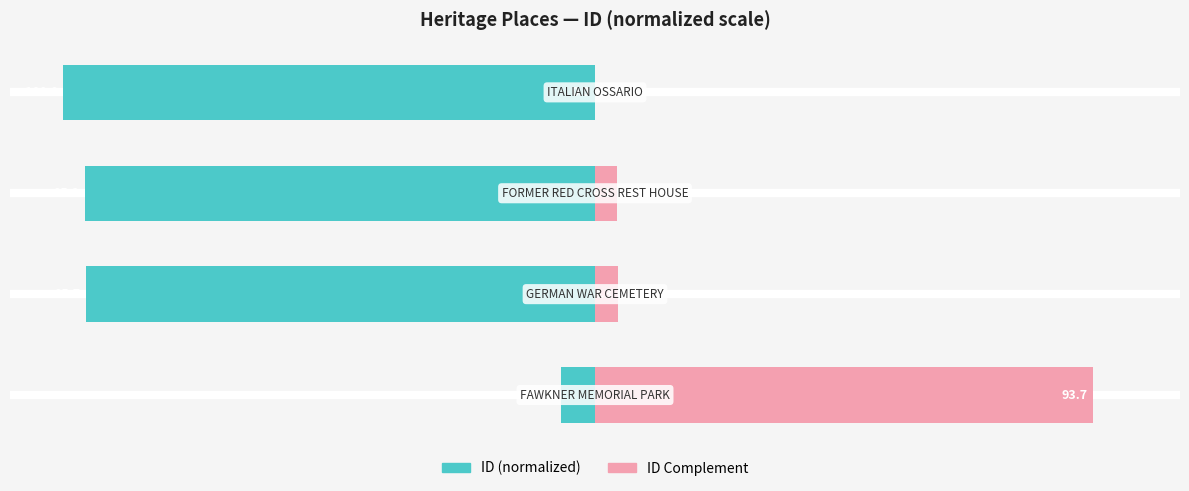

What is the average value of the ID (normalized) series?

-74.5